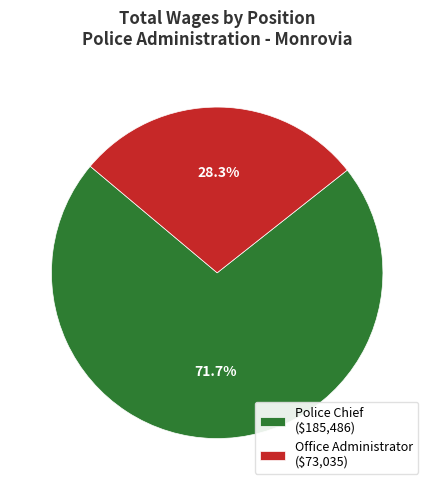

Which slice is the smallest?

Office Administrator